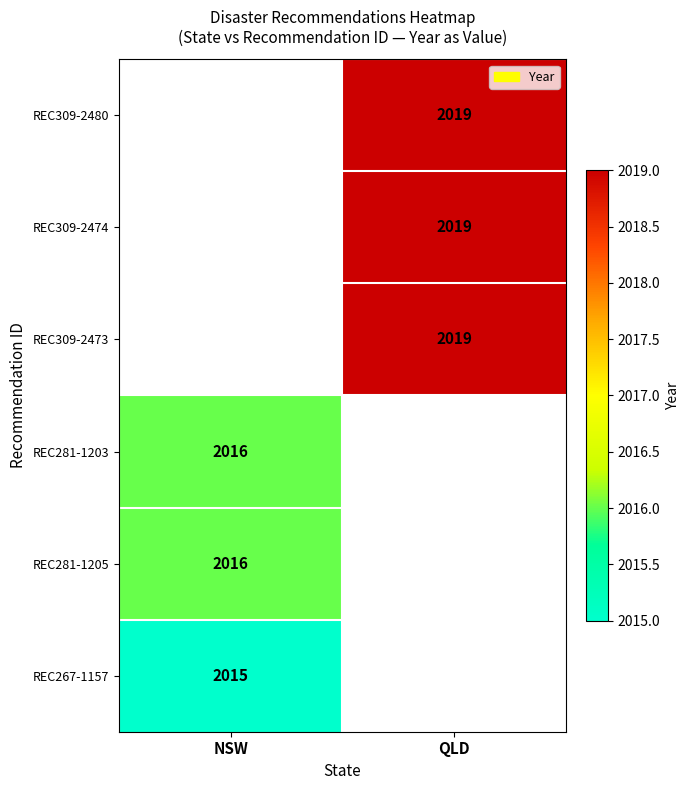

The REC309-2480 series shows 2019 at QLD. True or false?

True